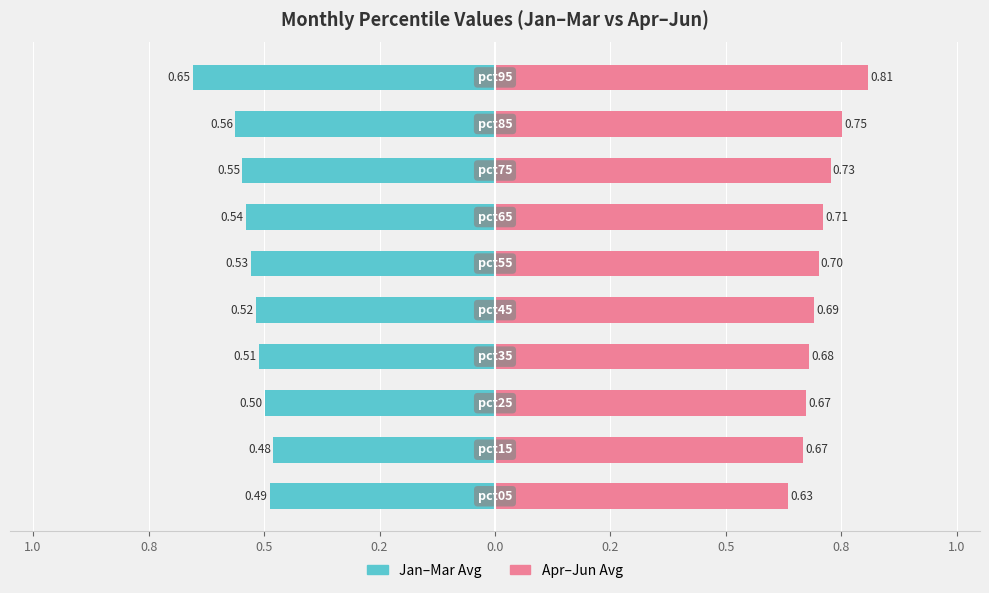

What is the difference between the highest and lowest values at 1.0?

1.1